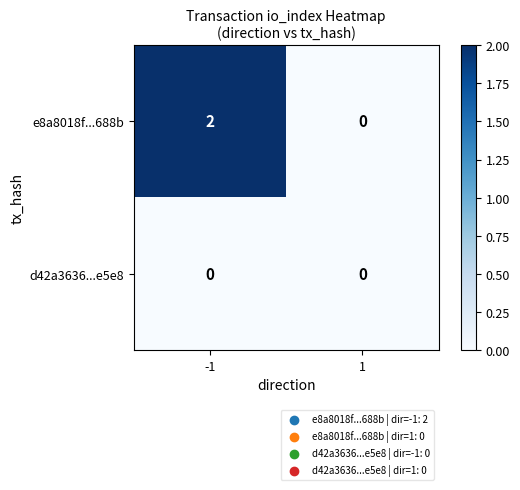

What is the spread (max minus min) of values at -1?

2